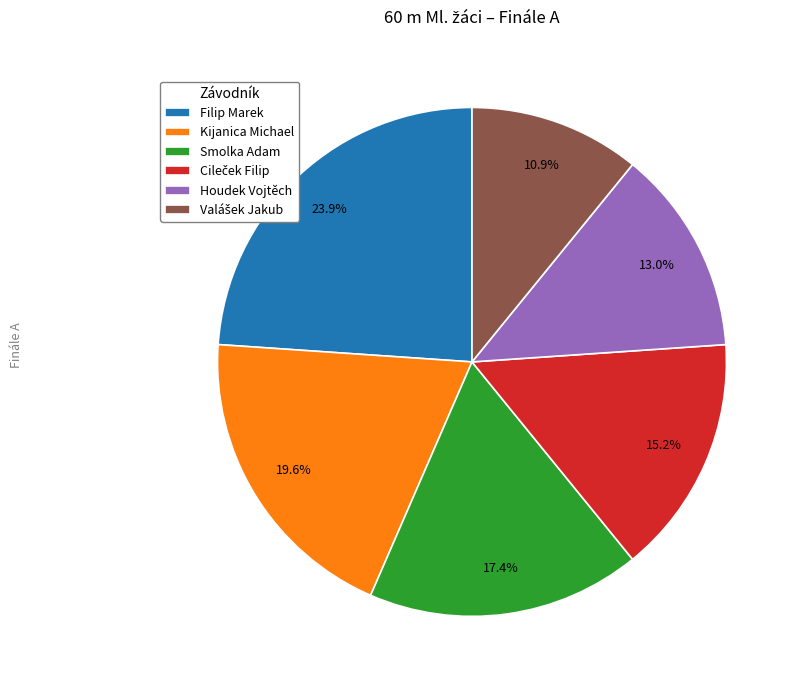

What is the largest slice in the pie chart?

Filip Marek